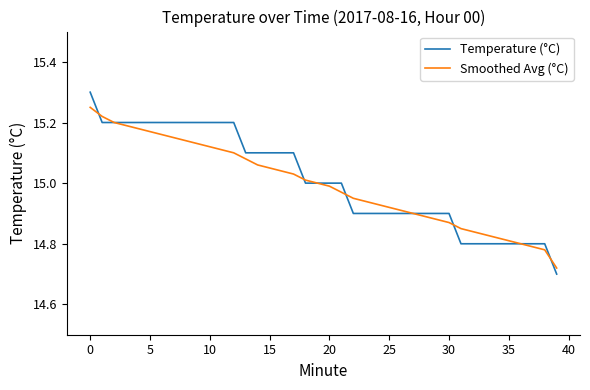

What is the maximum value shown in the chart?

15.3